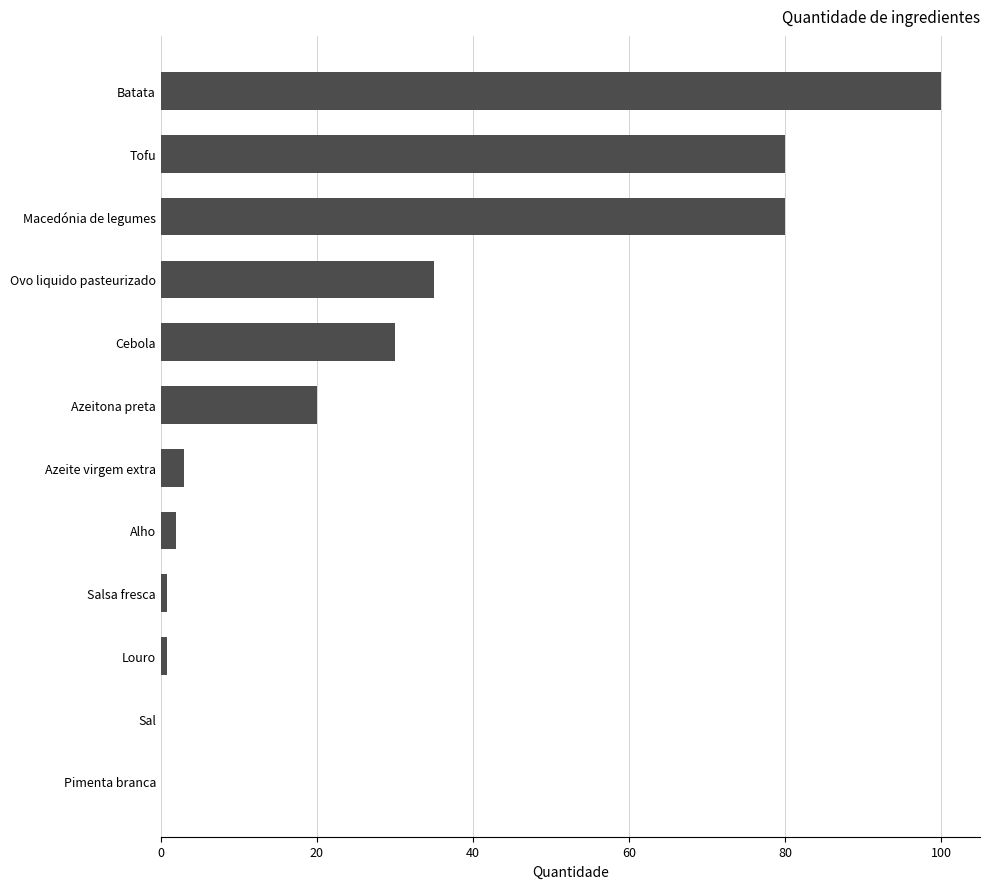

Count the number of categories in the chart.

12